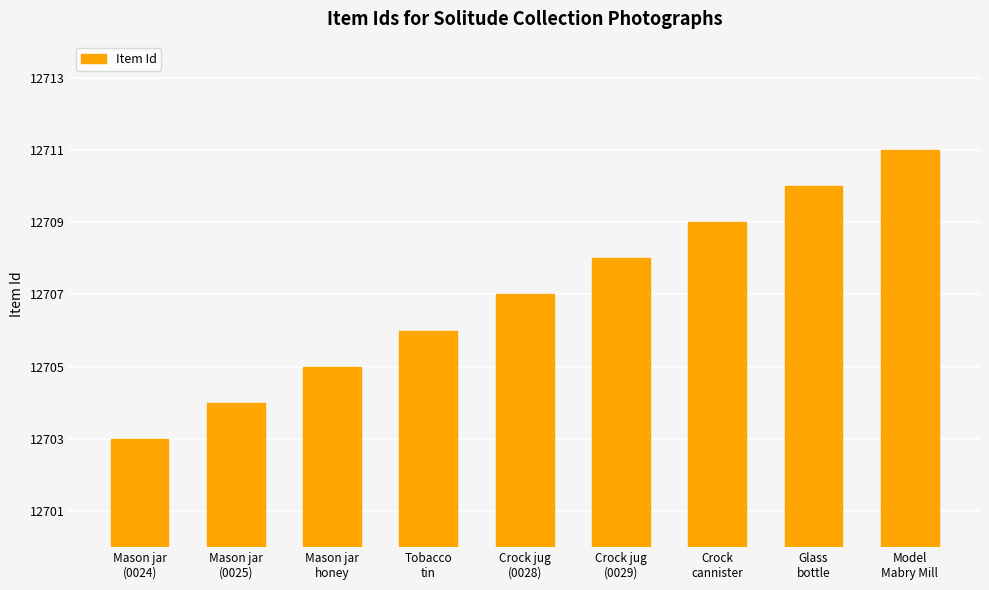

What is the smallest value displayed?

12703